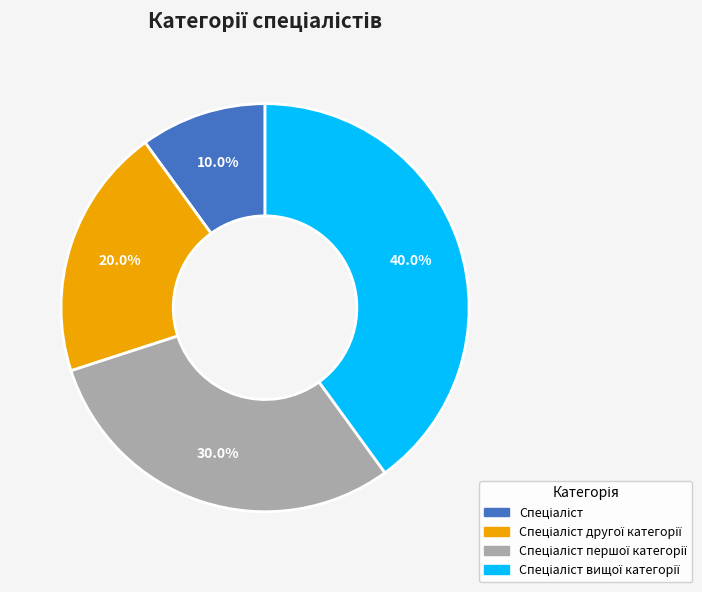

Does any single category account for the majority?

No